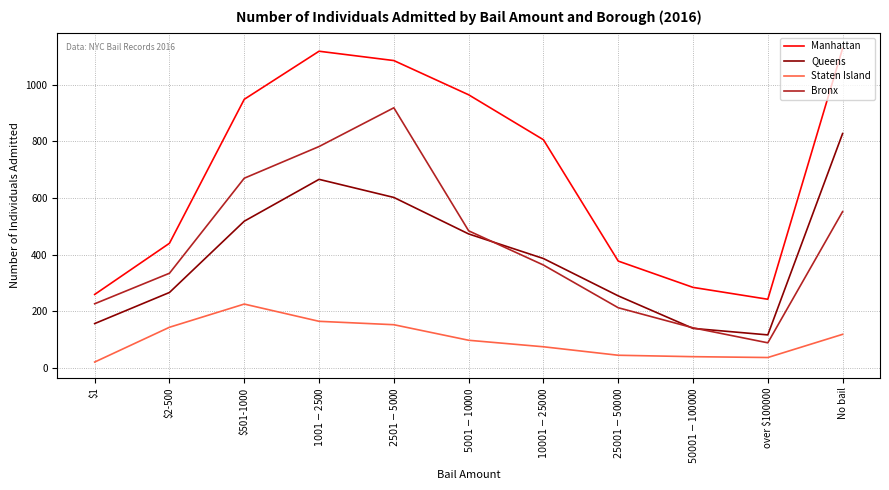

Which series has the largest total across all categories?

Manhattan